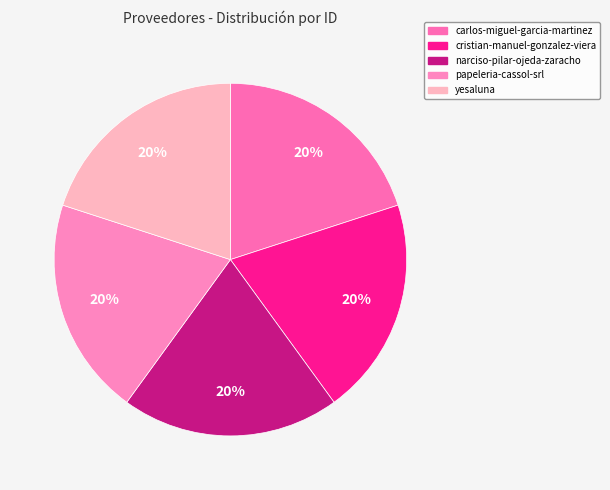

Is papeleria-cassol-srl the majority of the pie?

No